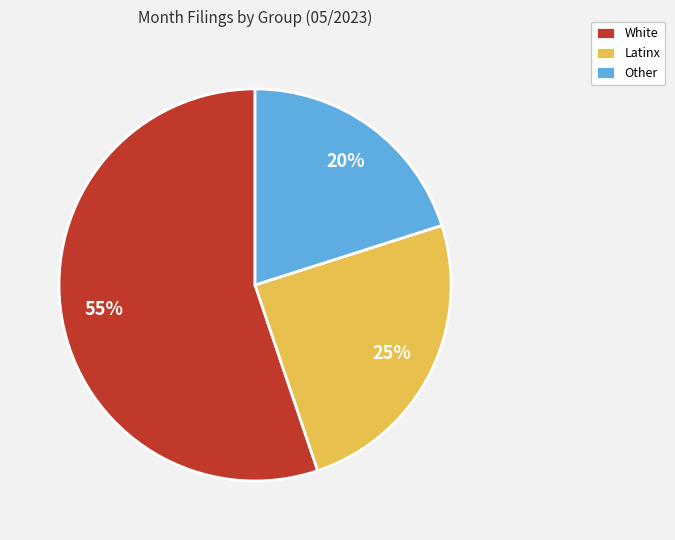

To the nearest percent, what is the combined percentage of Latinx and White?

80%